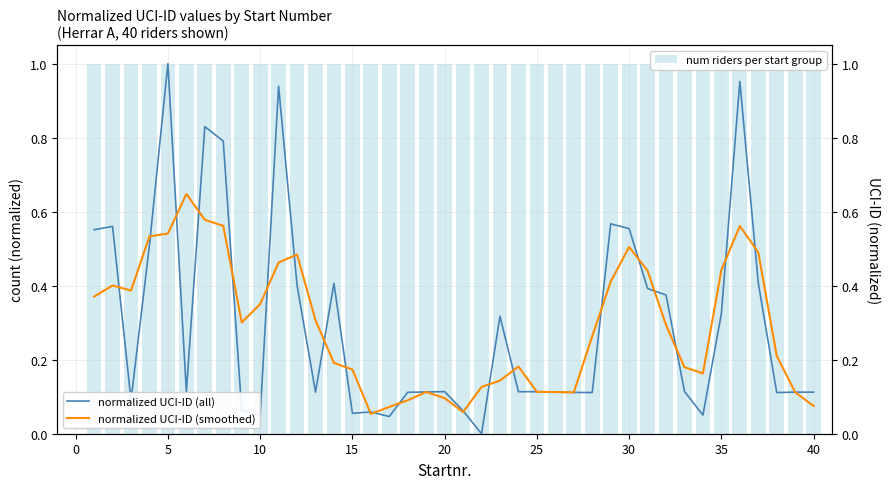

List the series in order of their peak value, lowest first.

normalized UCI-ID (smoothed), num riders per start group, normalized UCI-ID (all)